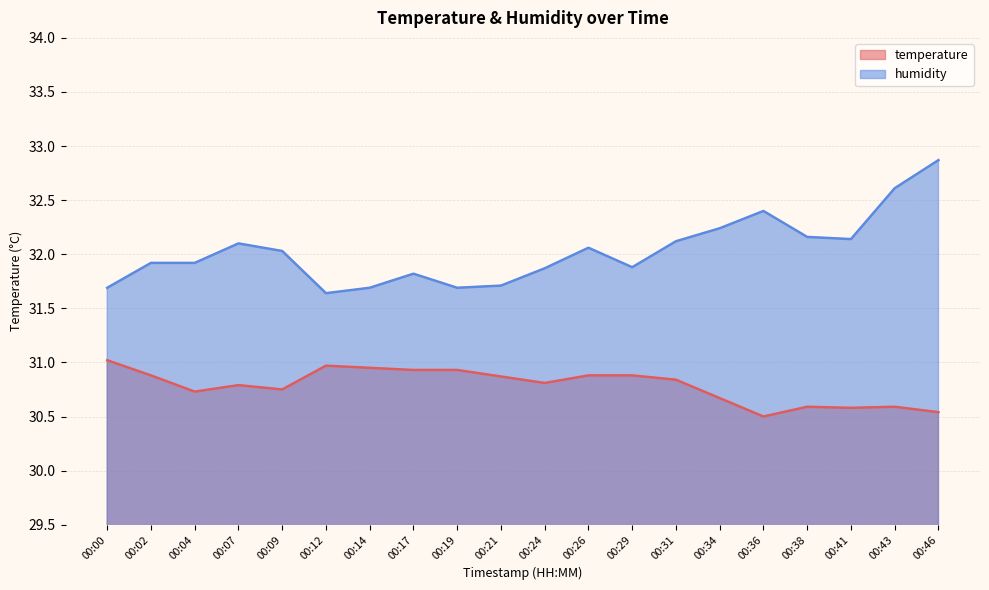

What is the average value of the temperature series?

30.8